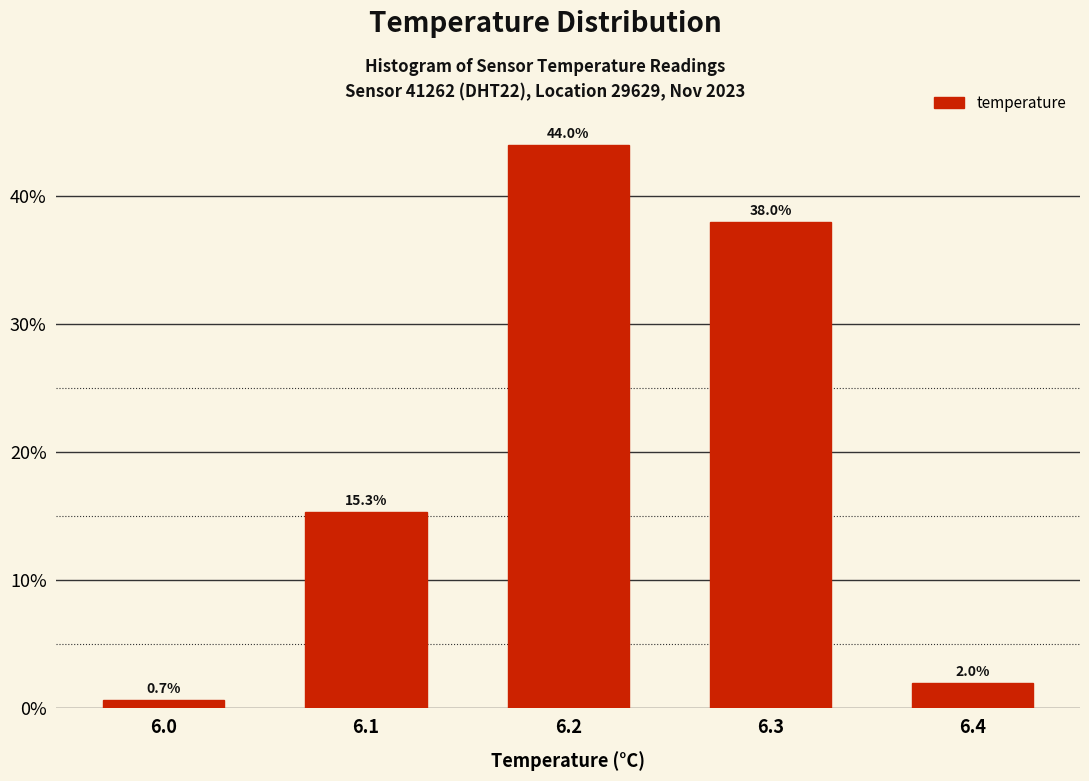

Reading left to right, extract all data points from this chart.

6.0=0.7	6.1=15.3	6.2=44.0	6.3=38.0	6.4=2.0